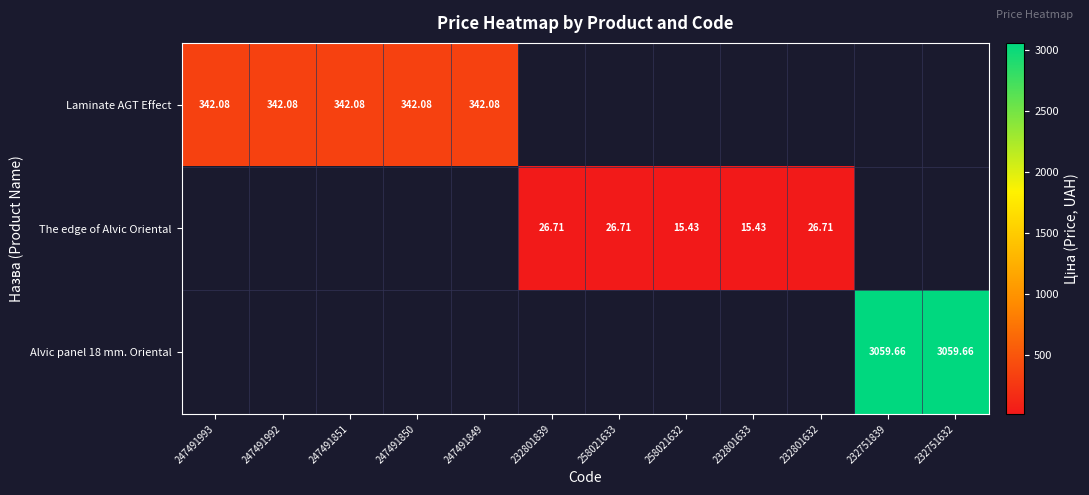

Which series has the largest range (max minus min)?

Laminate AGT Effect